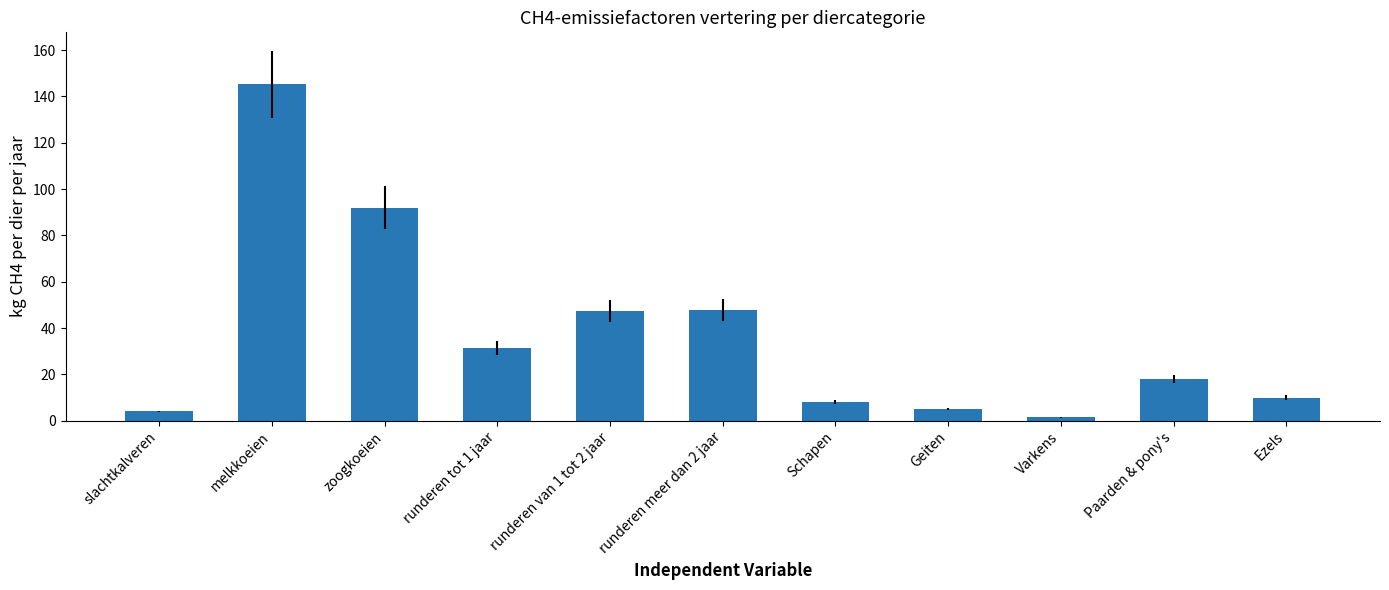

What is the value of the 10th bar from the left?

18.0